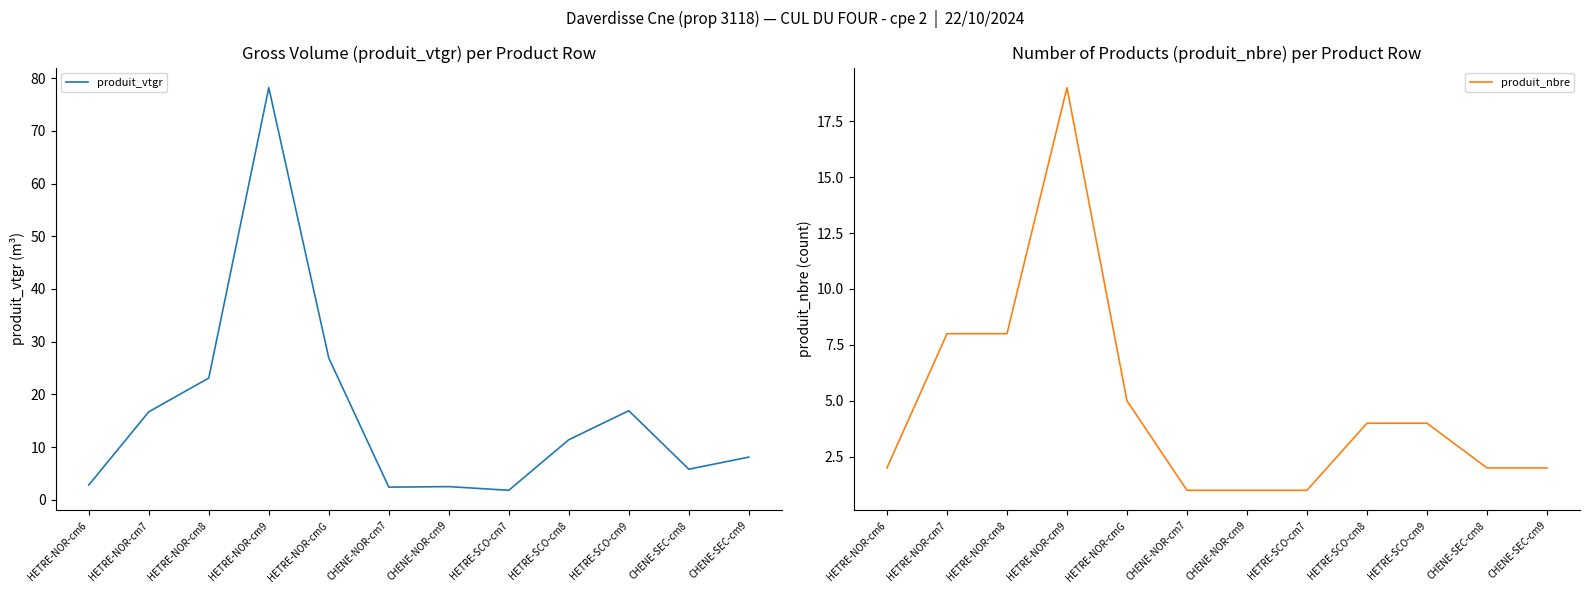

How many data points in produit_vtgr are above 11?

6